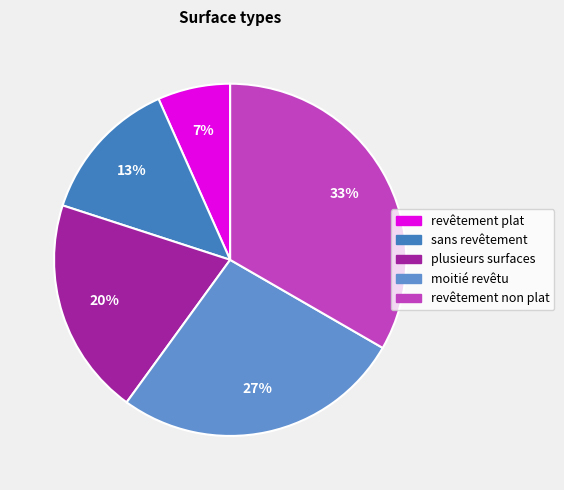

What is the largest slice in the pie chart?

revêtement non plat